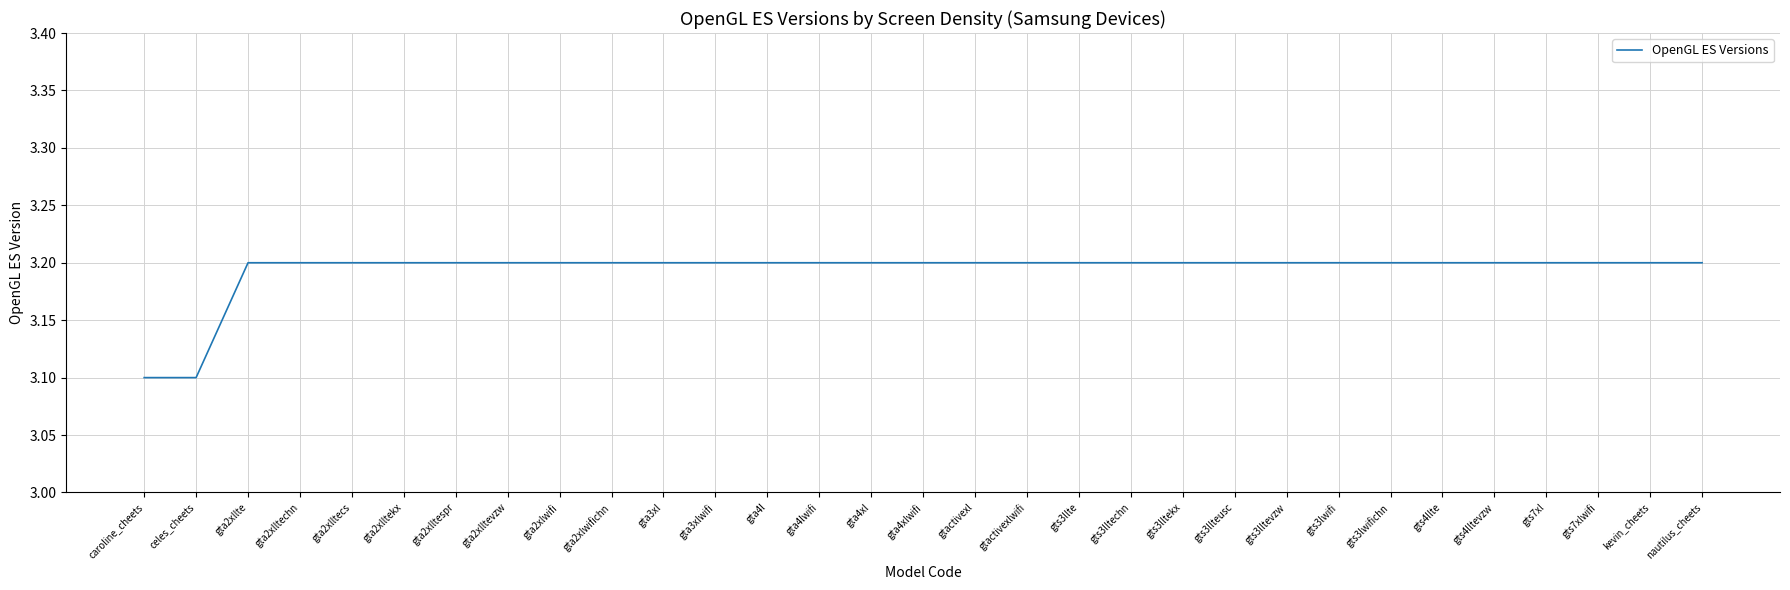

What is the minimum value shown in the chart?

3.1